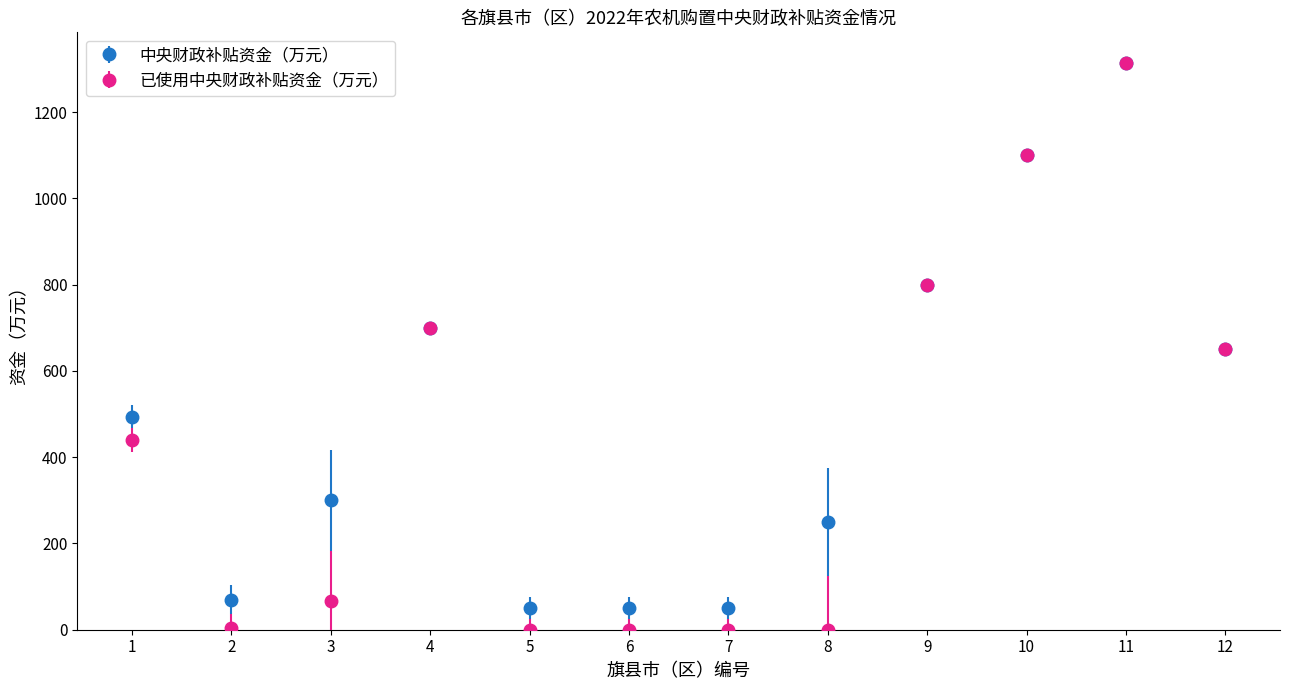

What is the difference between the highest and lowest values at 5?

50.0